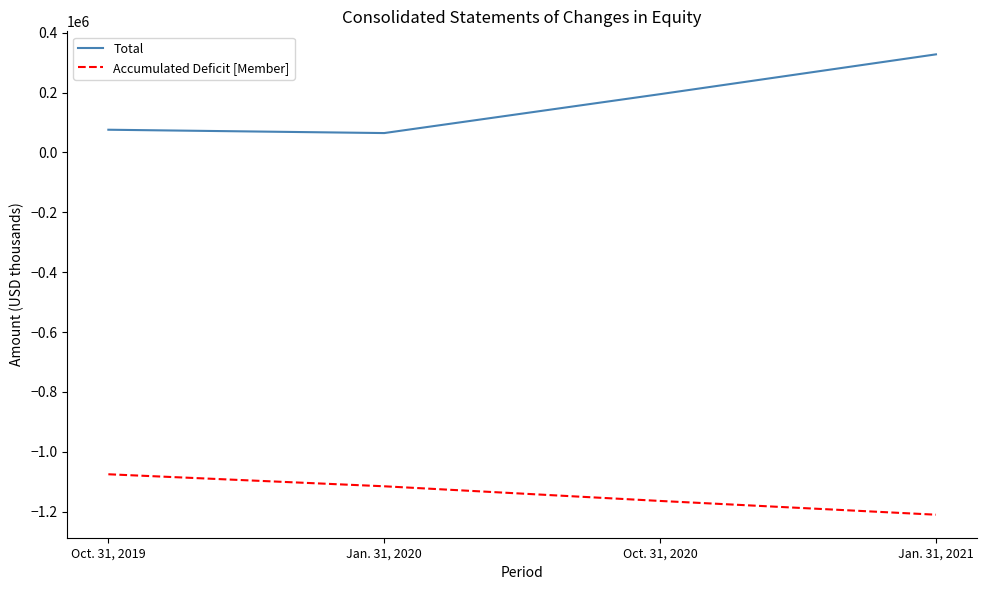

Rank the series at Jan. 31, 2020 from lowest to highest value.

Accumulated Deficit [Member], Total